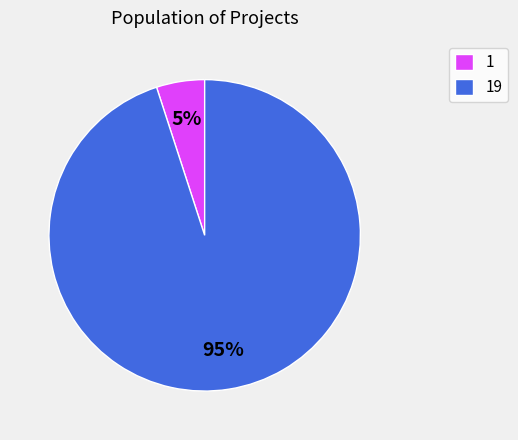

Does 1 account for over 50% of the chart?

No